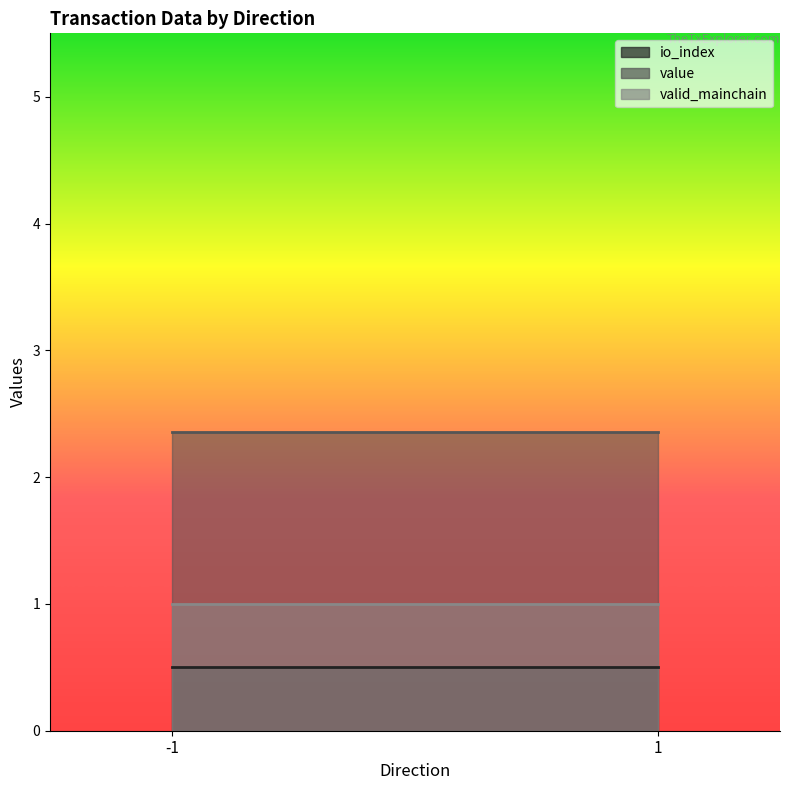

Is it true that io_index equals -0.4 at -1_0?

False